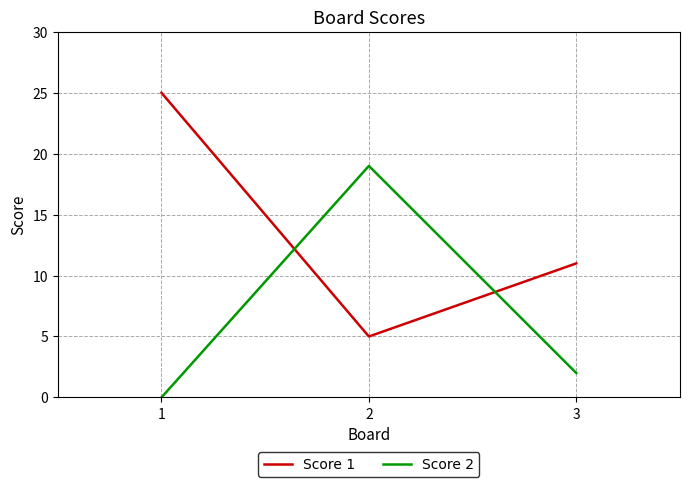

What is the spread (max minus min) of values at 3?

9